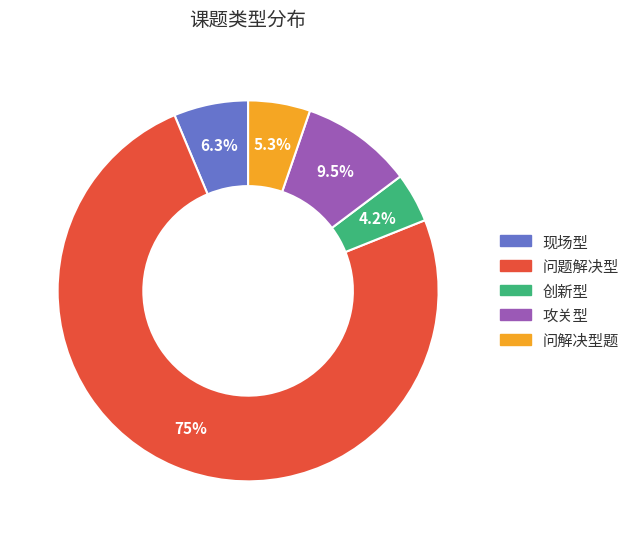

How many segments does this pie chart have?

5